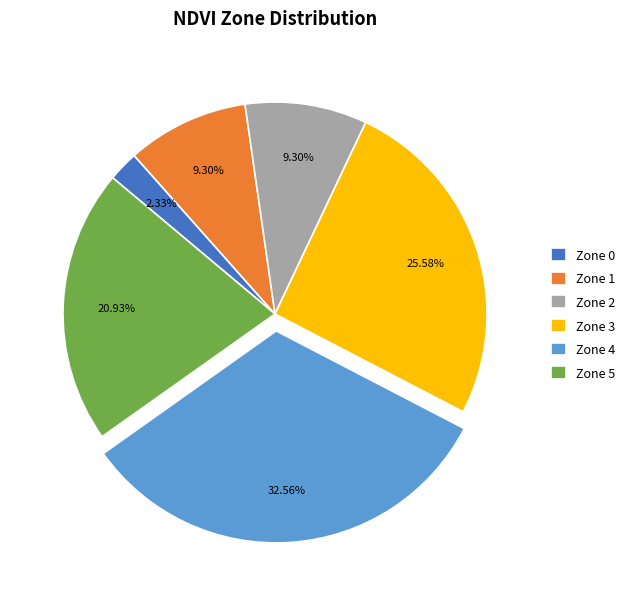

What is the largest slice in the pie chart?

Zone 4